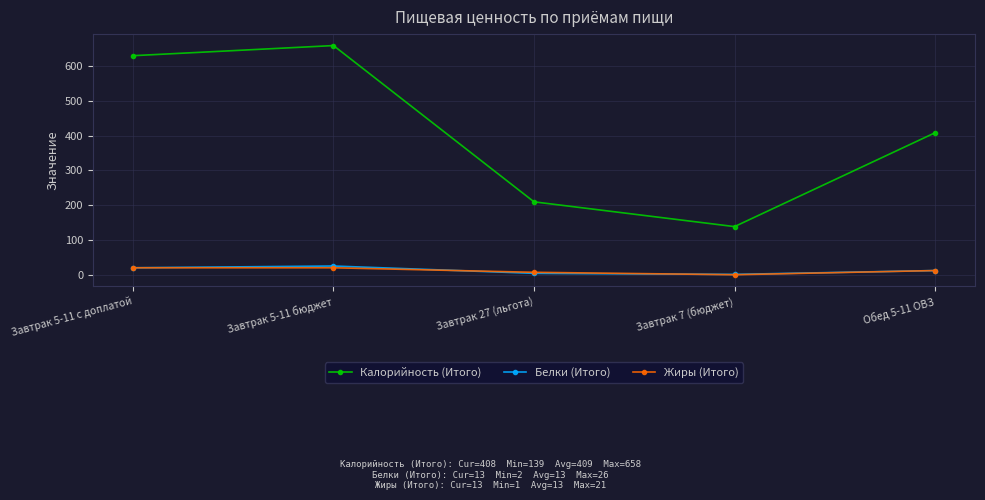

What is the difference between the maximum and minimum values in the Калорийность (Итого) series?

519